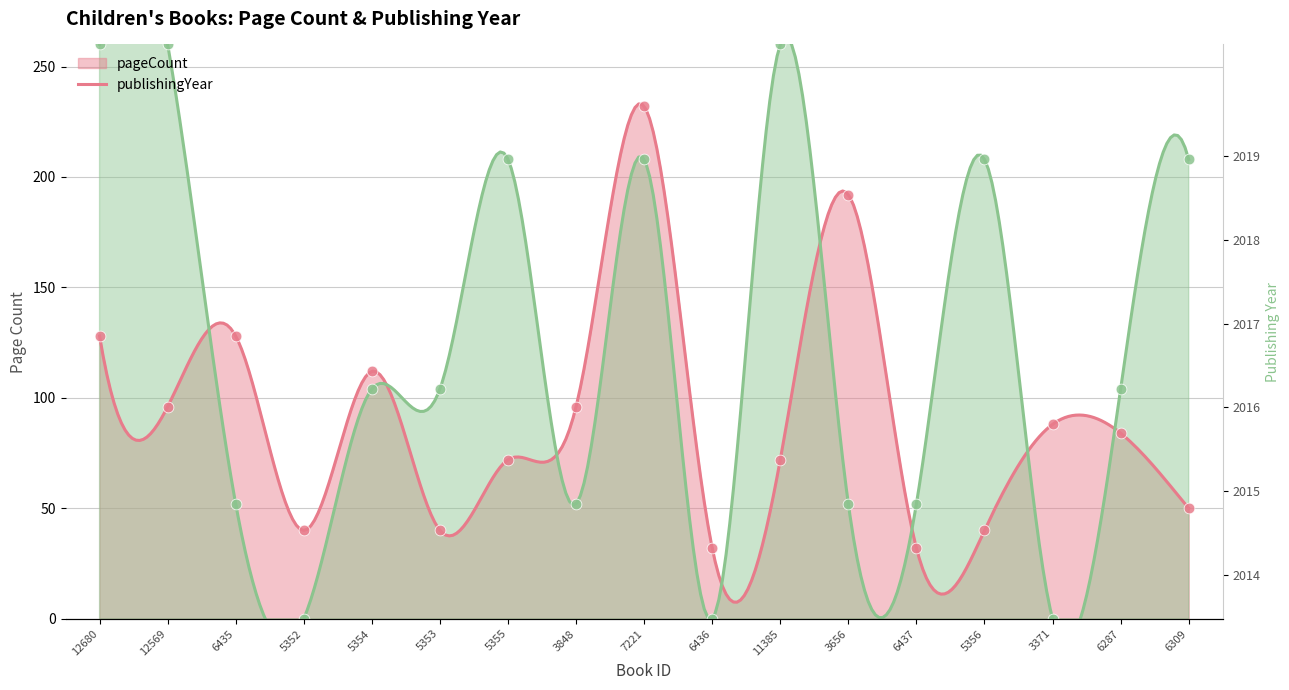

Which series contains the lowest Y value?

publishingYear